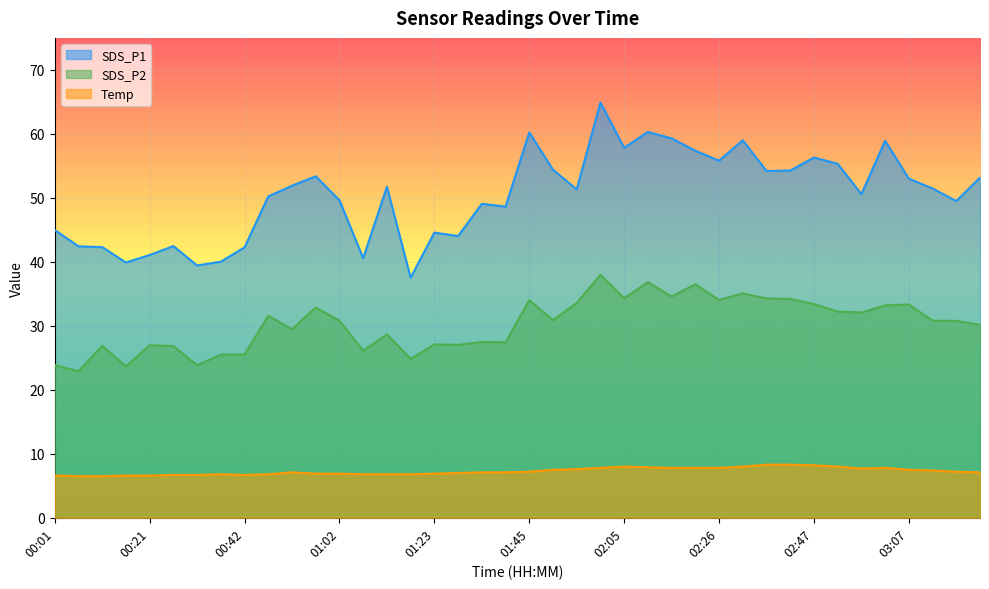

What are all the series names shown in the legend?

SDS_P1, SDS_P2, Temp